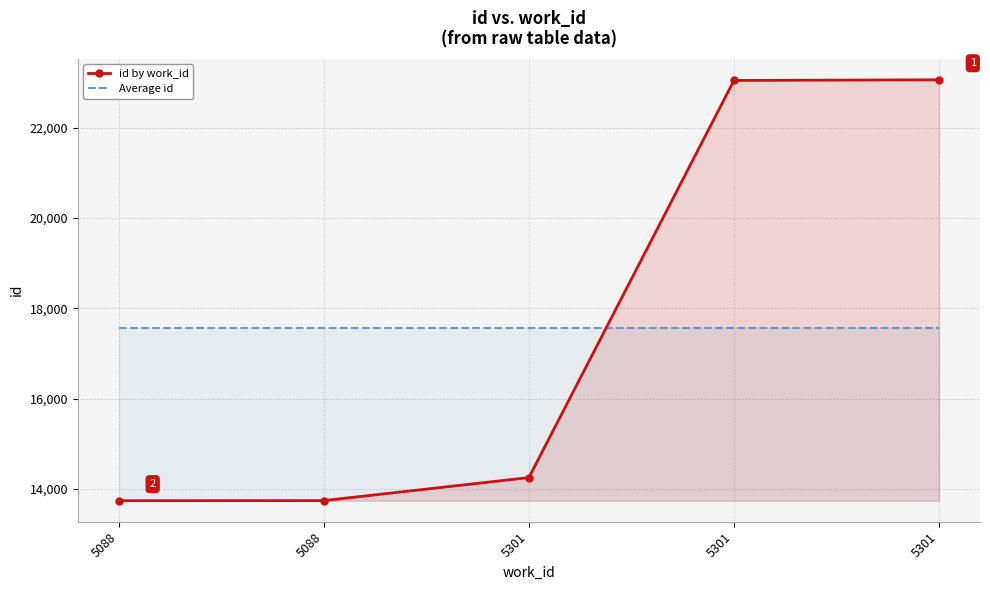

What is the sum of the Average id values at 5301 and 5088?

35138.8